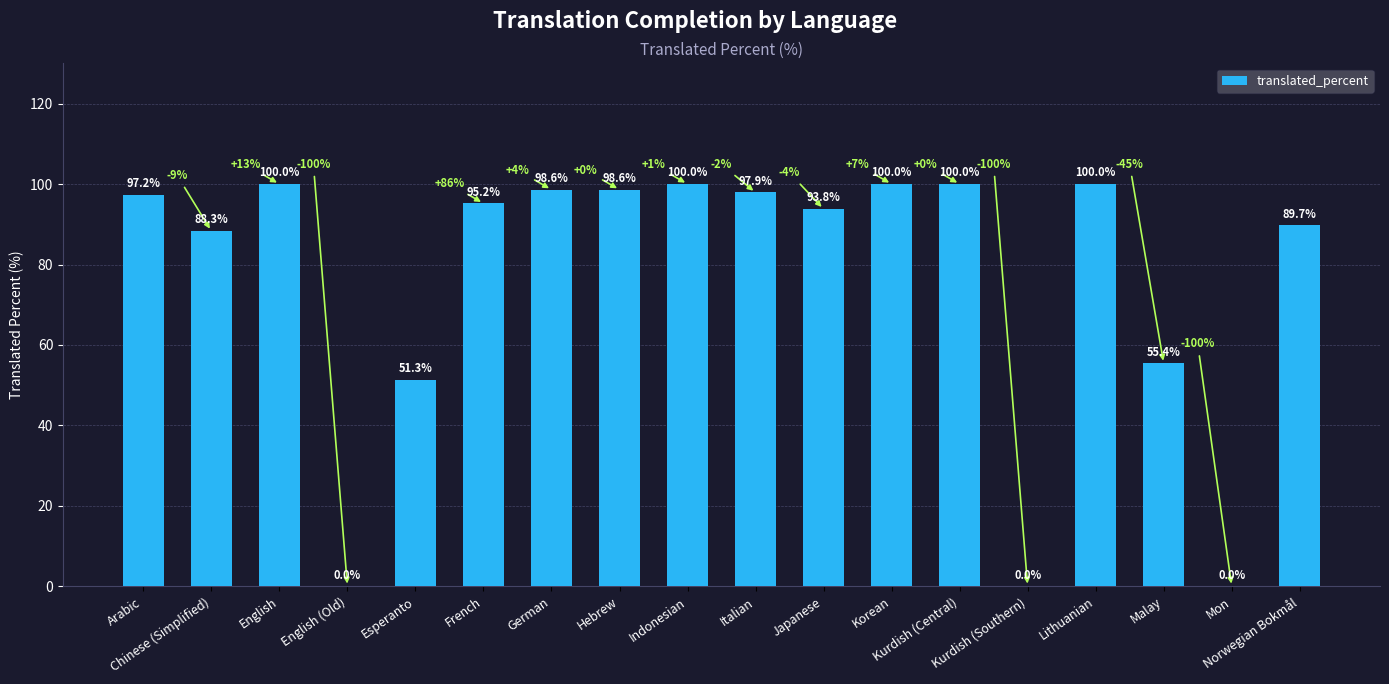

How many values exceed 97?

9